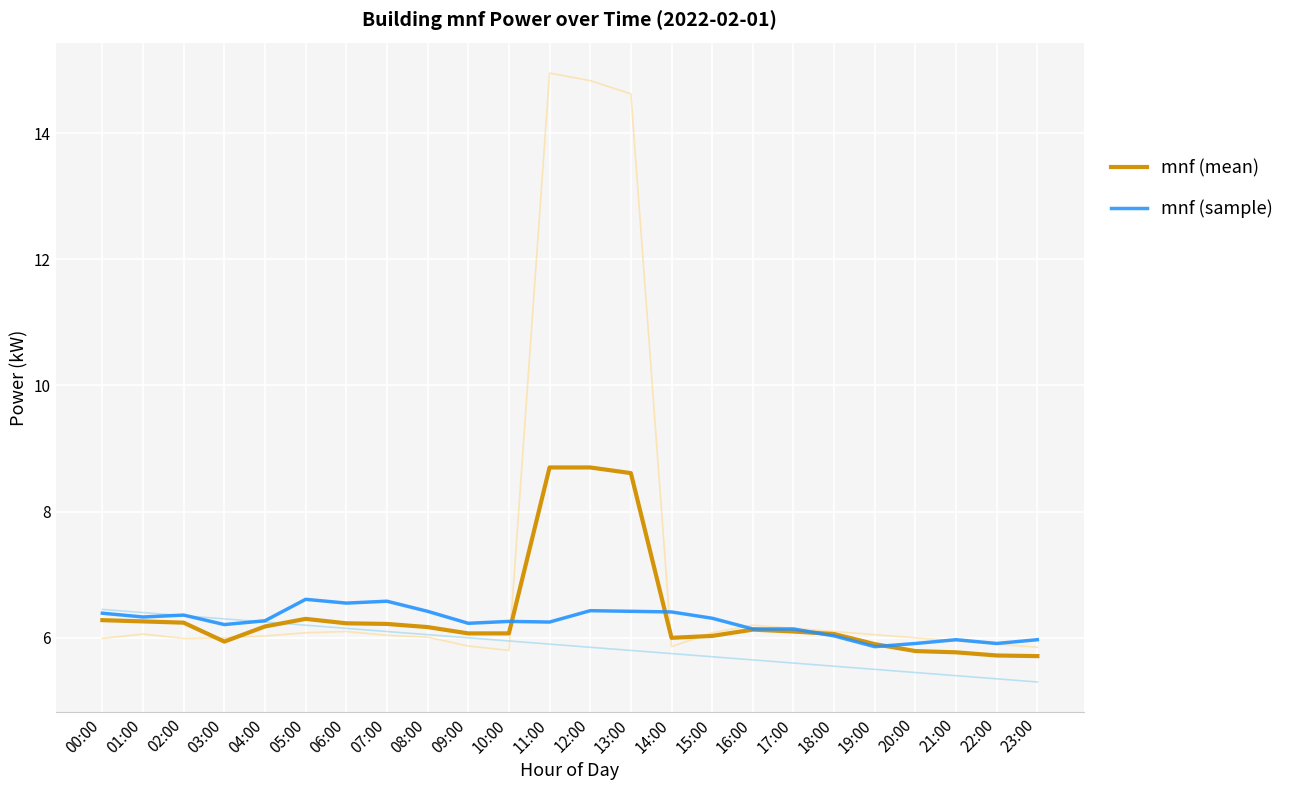

Which category has the highest value across all series?

11:00